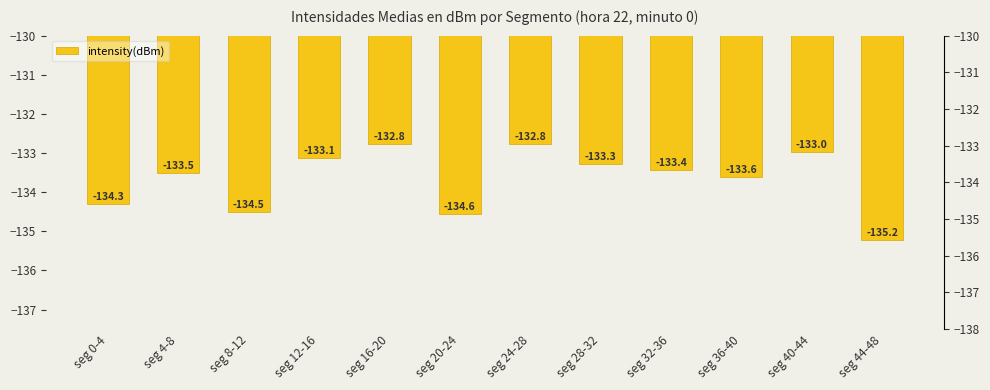

Reading right to left, list all the values displayed in this chart.

-135.2	-133.0	-133.6	-133.4	-133.3	-132.8	-134.6	-132.8	-133.1	-134.5	-133.5	-134.3